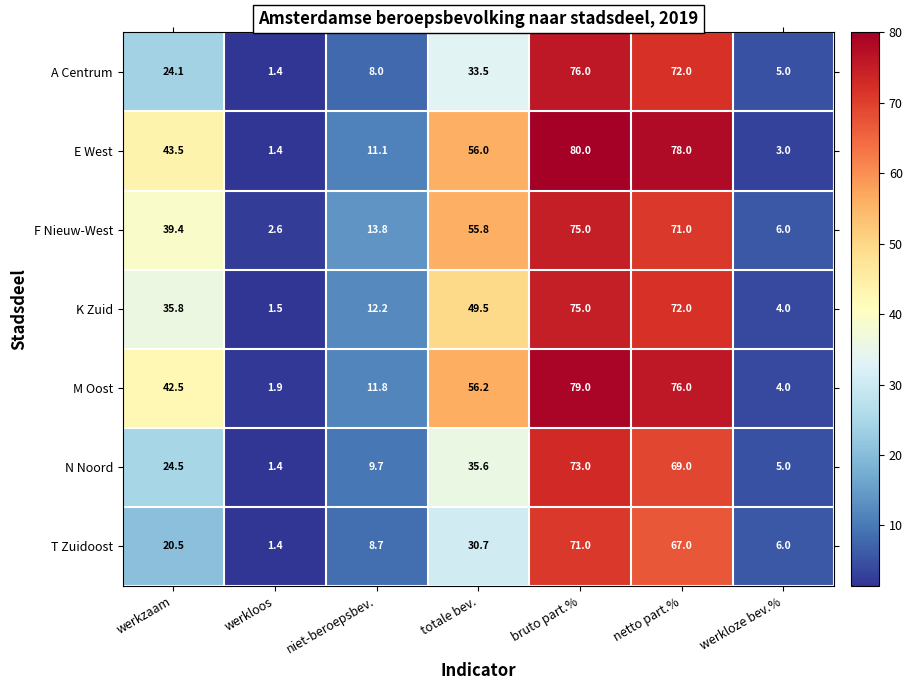

List the labels in order of M Oost value, smallest first.

werkloos, werkloze bev.%, niet-beroepsbev., werkzaam, totale bev., netto part.%, bruto part.%